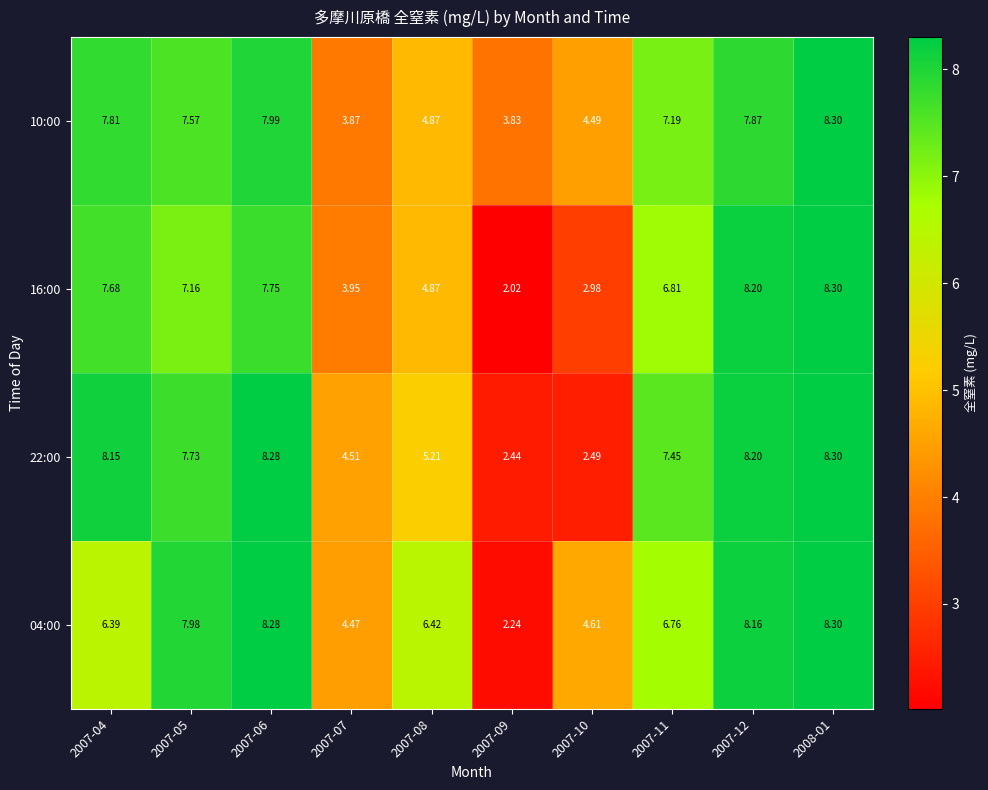

Which series has the widest spread of values?

16:00